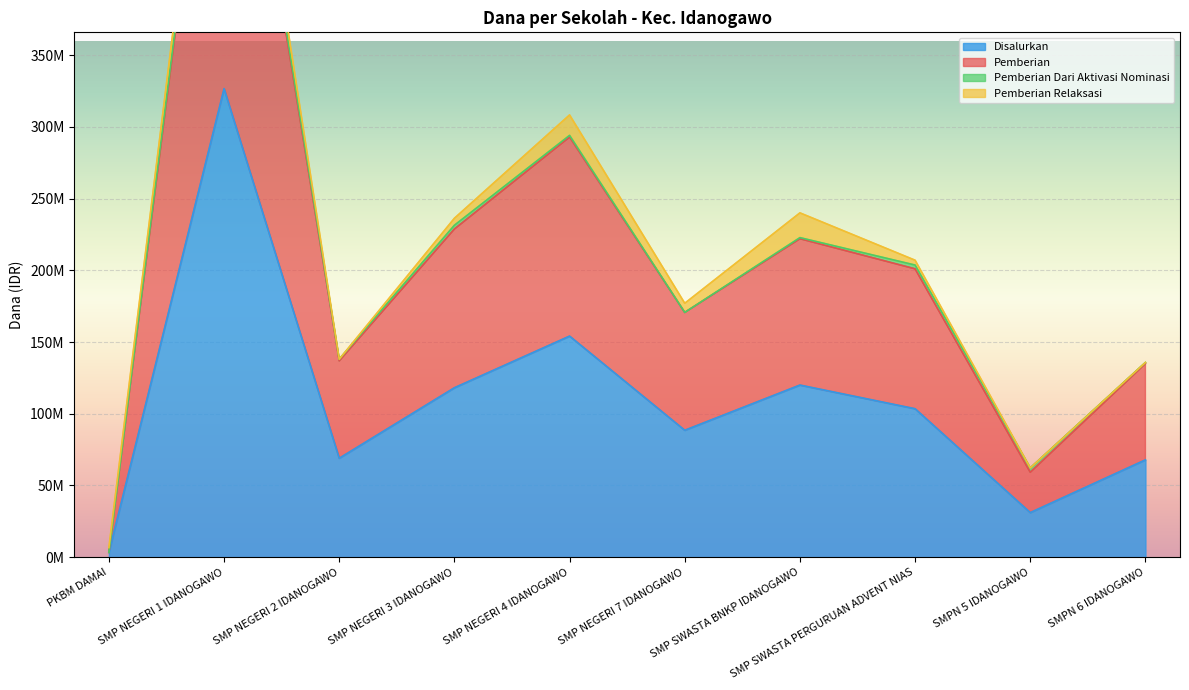

Which series has the largest total across all categories?

Pemberian